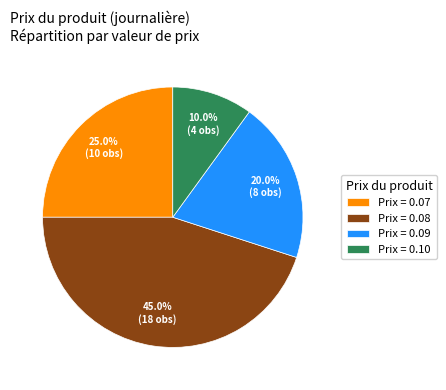

How many slices are in this pie chart?

4